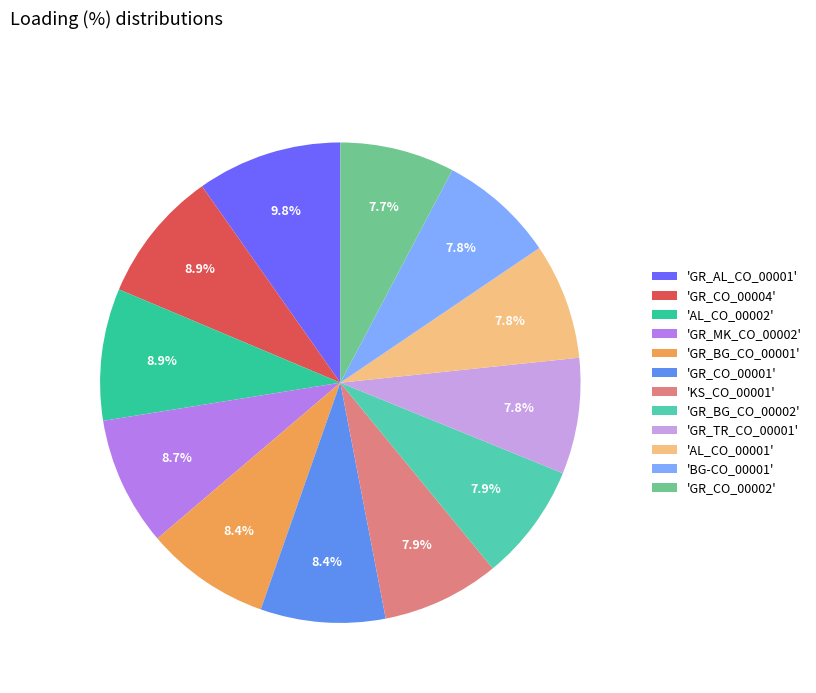

Which slice is the largest?

'GR_AL_CO_00001'